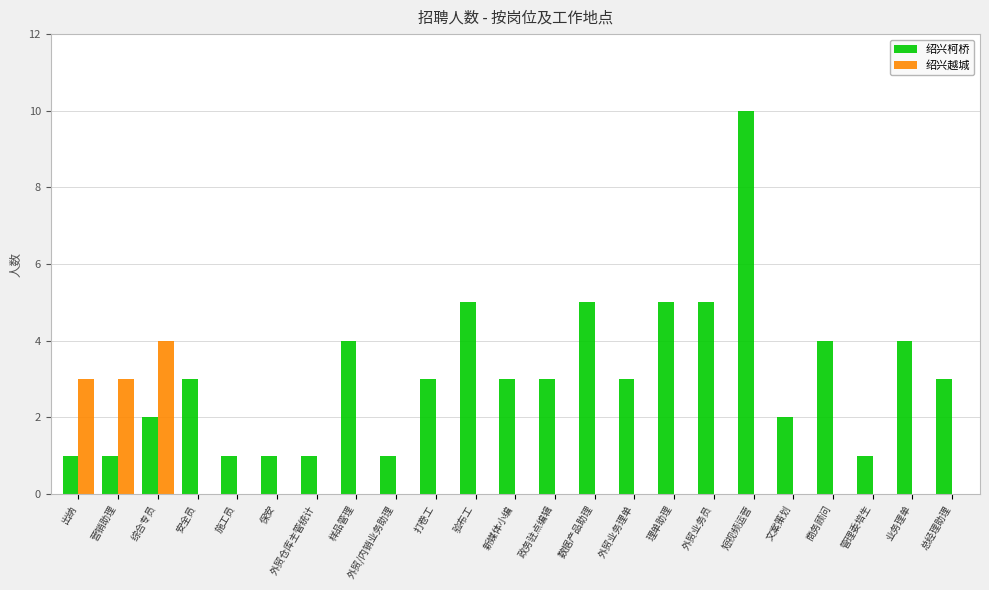

The value of 绍兴柯桥 at 业务理单 is 4. True or false?

True